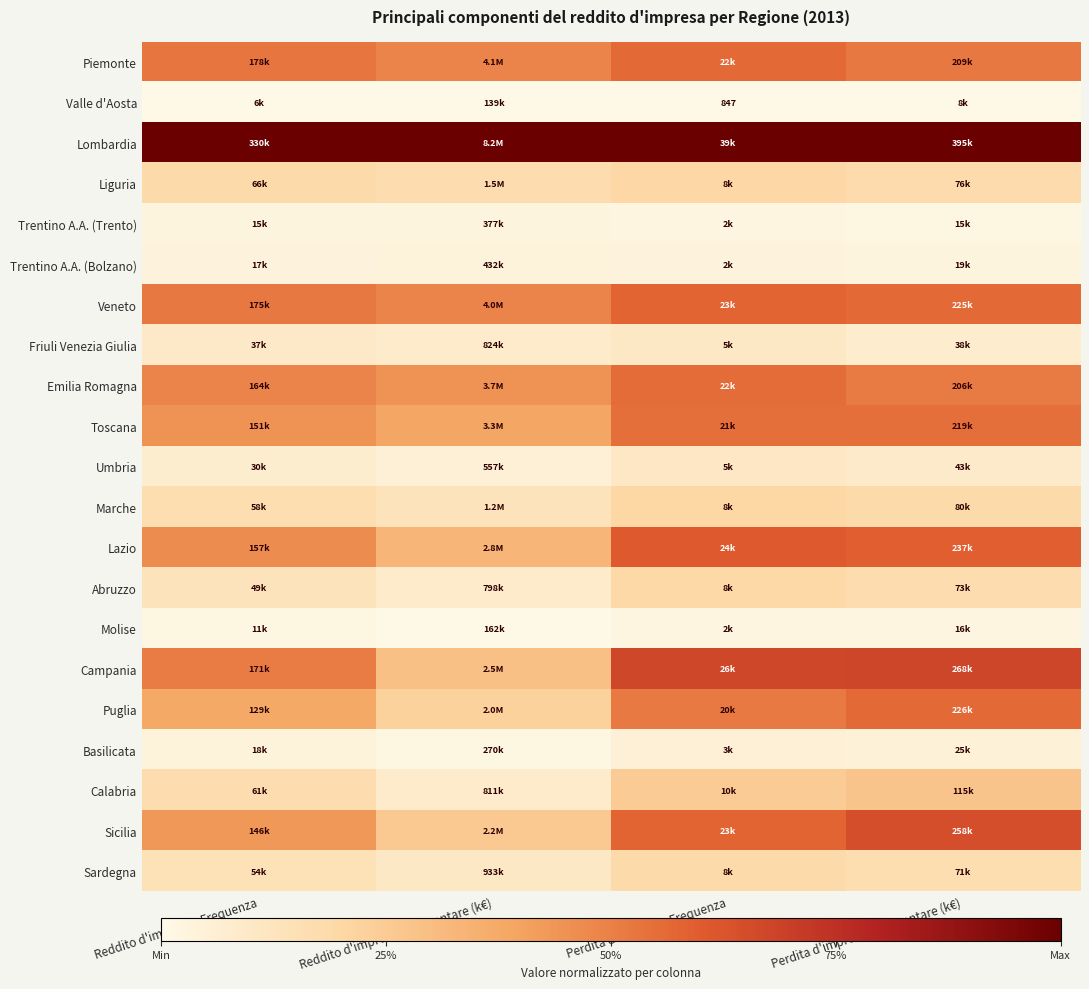

Is it true that Lazio equals 0.5 at Reddito d'impresa - Ammontare (k€)?

False